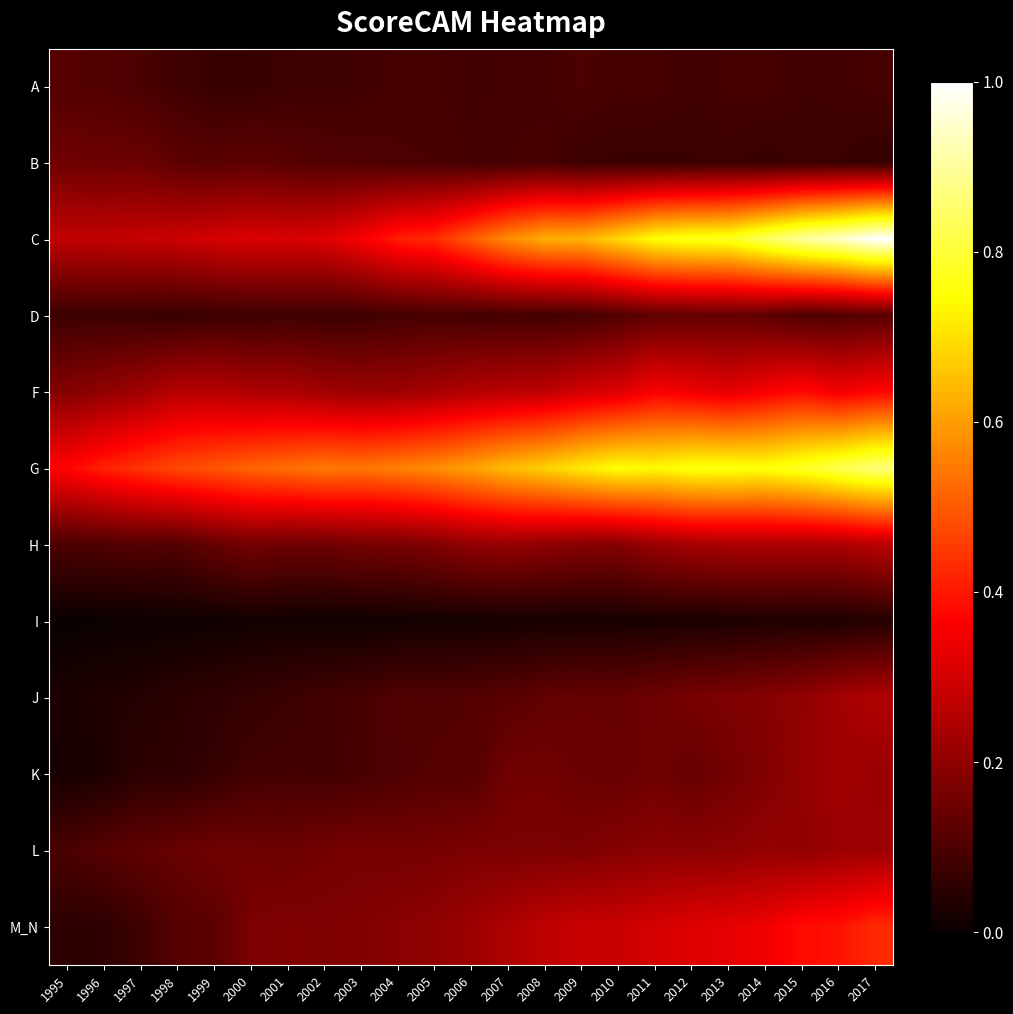

How many series are shown in this chart?

12